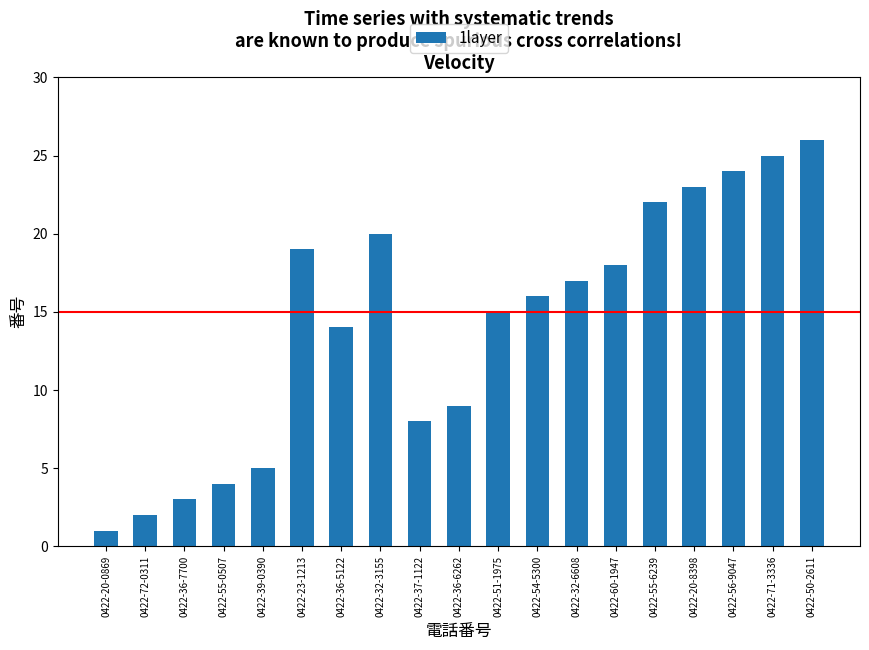

Which has a higher value, 0422-60-1947 or 0422-55-0507?

0422-60-1947